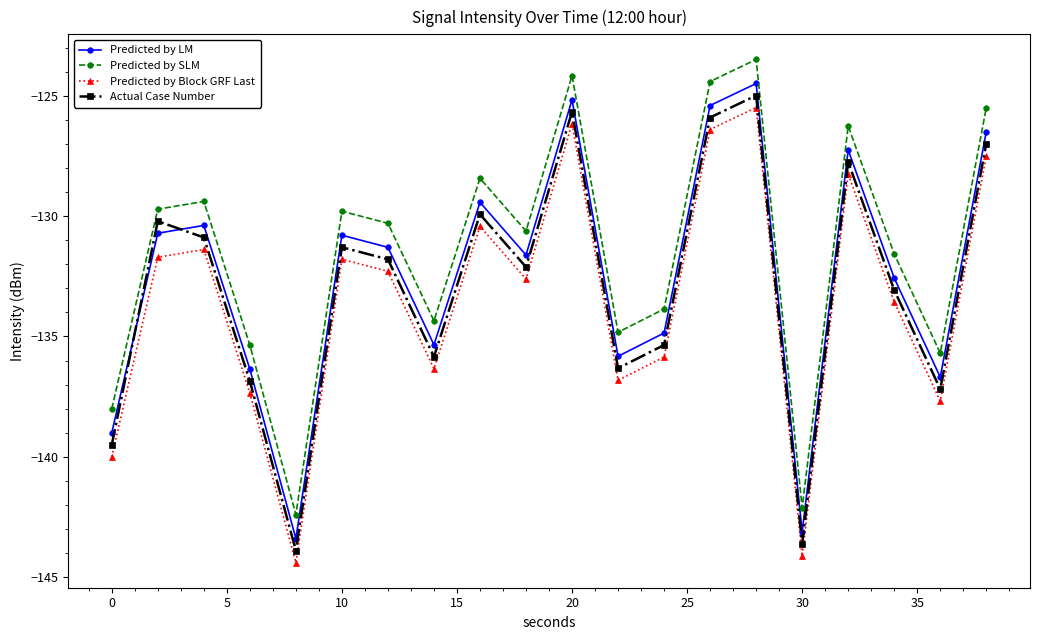

Rank the series by their maximum value, from highest to lowest.

Predicted by SLM, Predicted by LM, Actual Case Number, Predicted by Block GRF Last